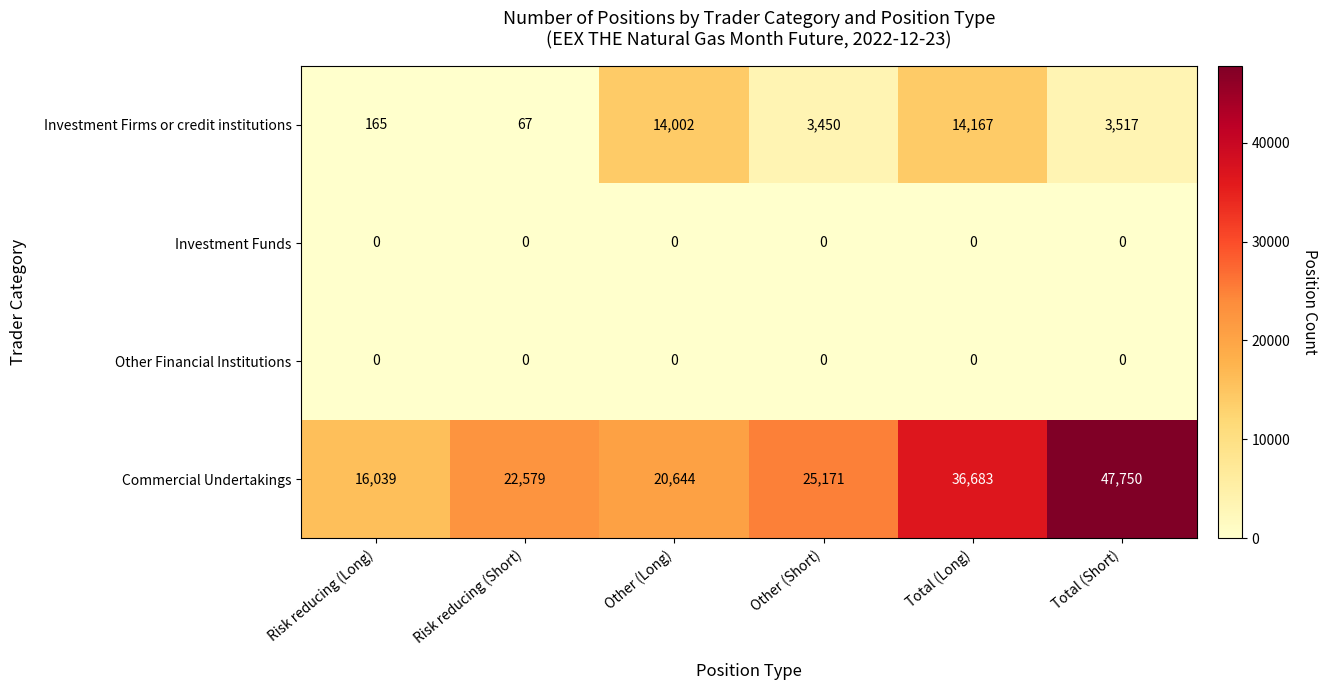

Between Risk reducing (Long) and Other (Short), which series saw the biggest shift?

Commercial Undertakings